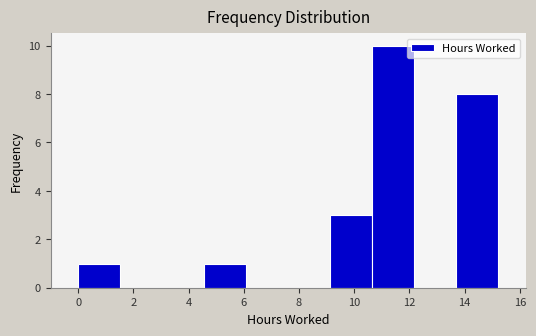

Reading left to right, transcribe this chart: for each bar, give the range it covers on the x-axis and its height. Neither the bar edges nor the heights are printed on the chart, so give them approximately, as read against the axes.

0.0 to 1.6: 1
1.6 to 3.0: 0
3.0 to 4.6: 0
4.6 to 6.0: 1
6.0 to 7.6: 0
7.6 to 9.2: 0
9.2 to 10.6: 3
10.6 to 12.2: 10
12.2 to 13.6: 0
13.6 to 15.2: 8